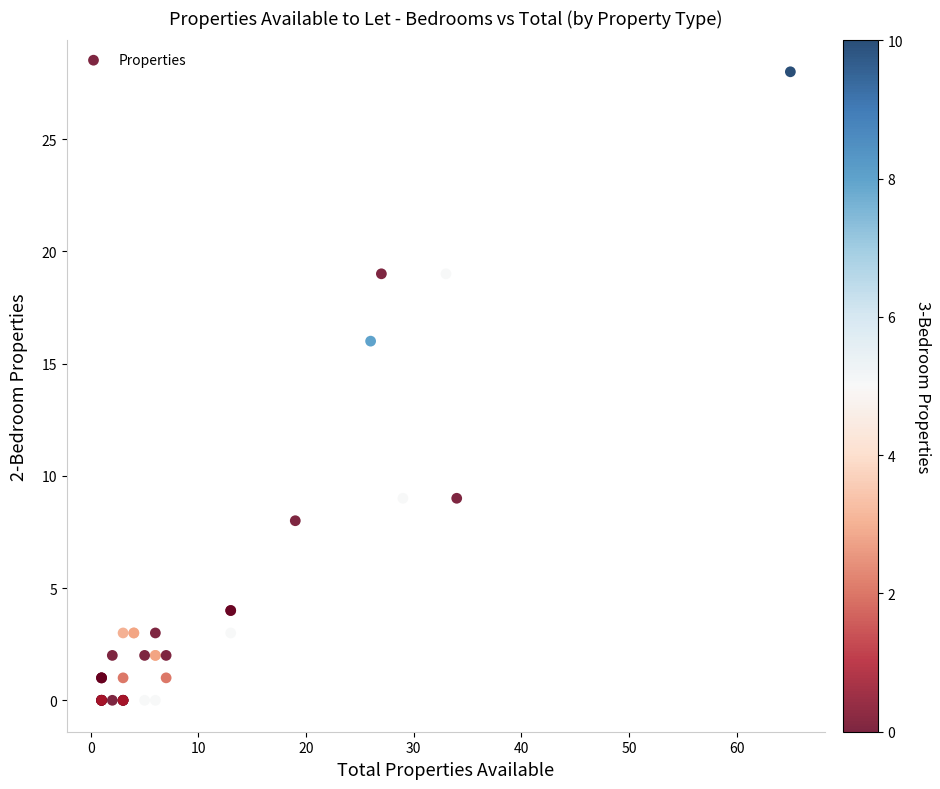

What Y value in the scatter plot is closest to 14?

16